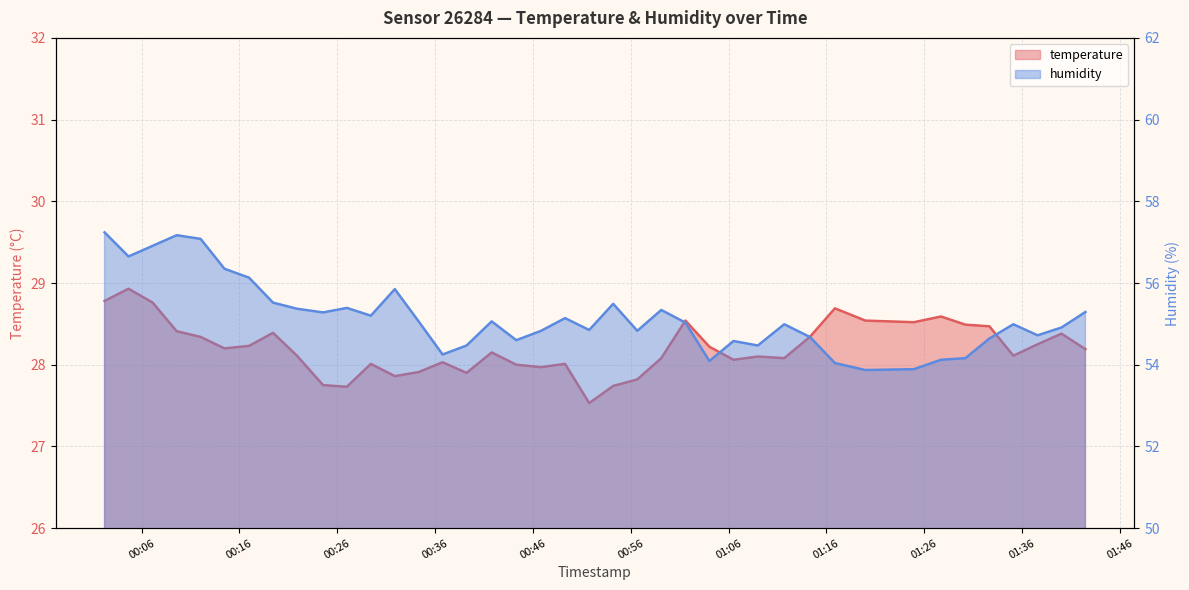

How many data points does each series have?

40